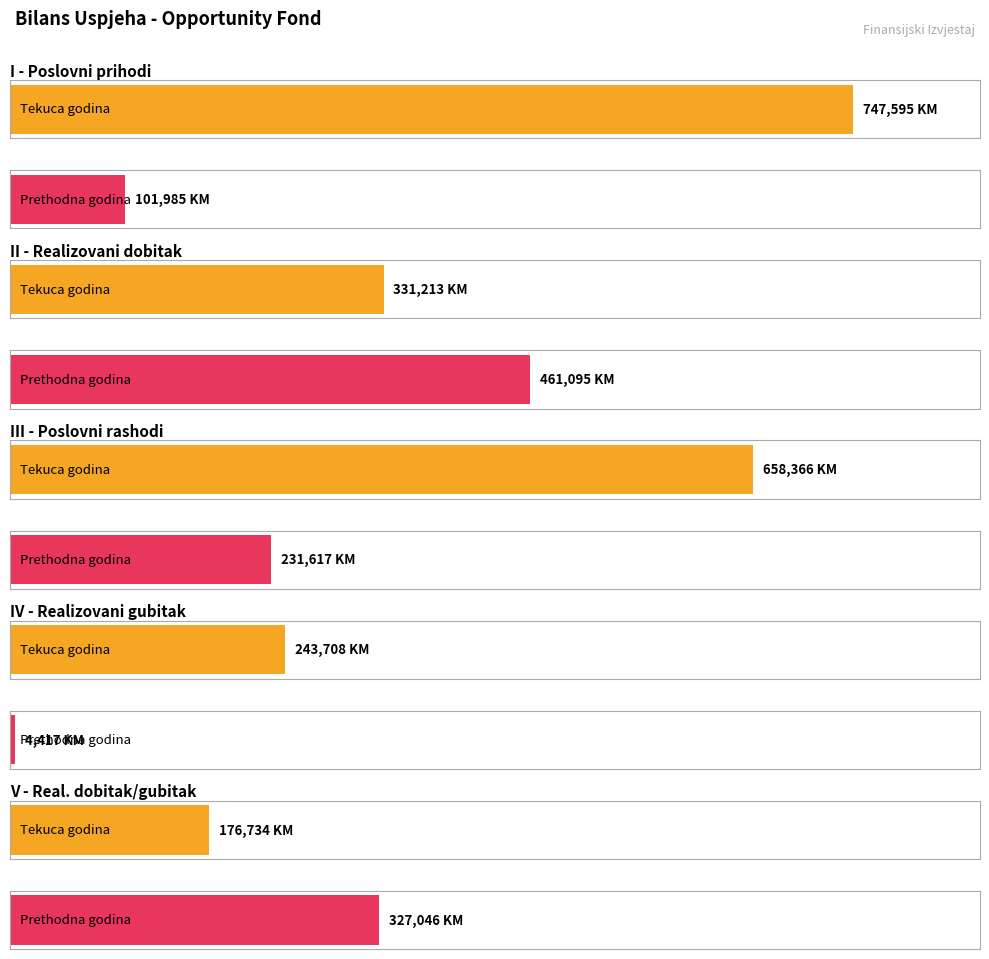

The Prethodna godina series shows 130417 at III - Poslovni rashodi. True or false?

False